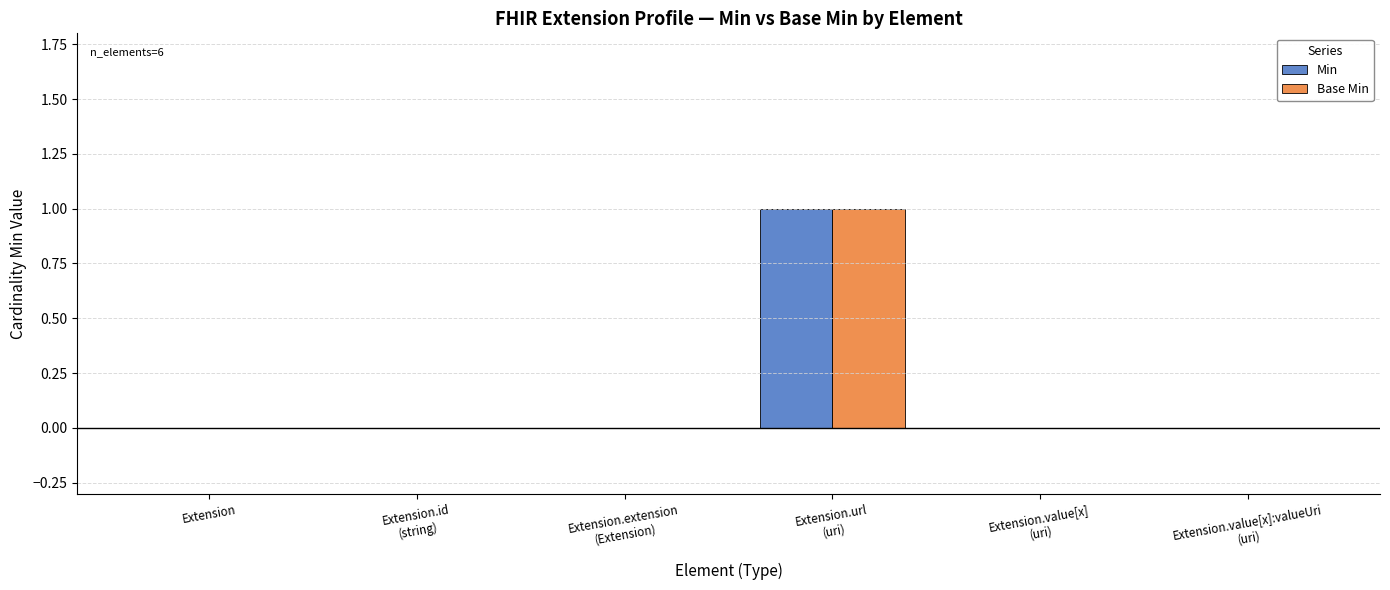

True or false: Min has a value of 0 at Extension.

True